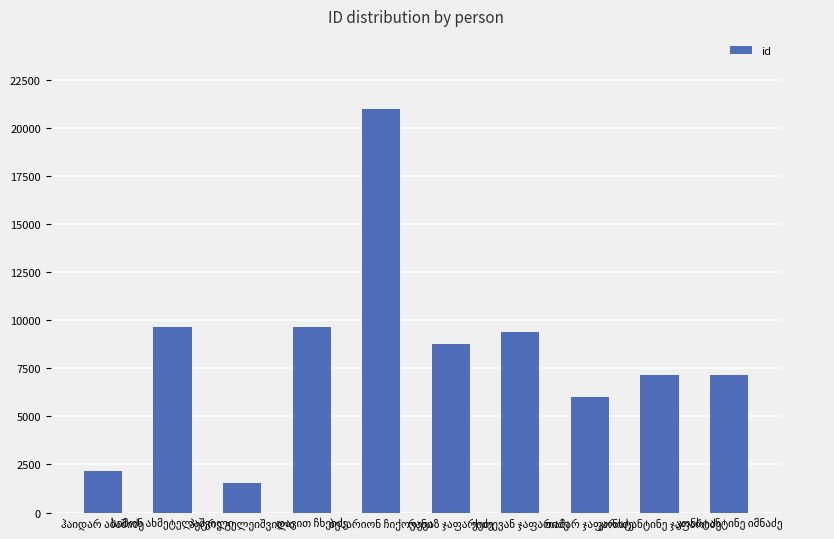

What is the average value?

8247